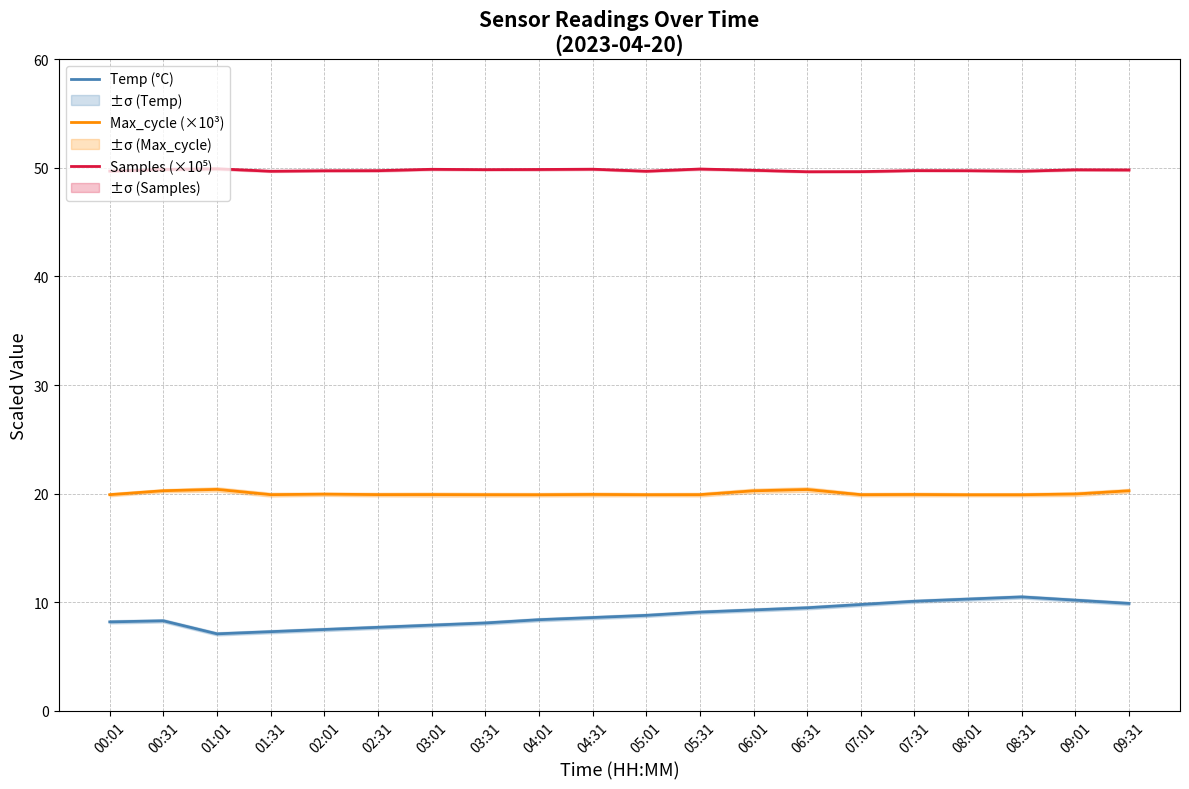

What is the total value across all series at 00:01?

77.8